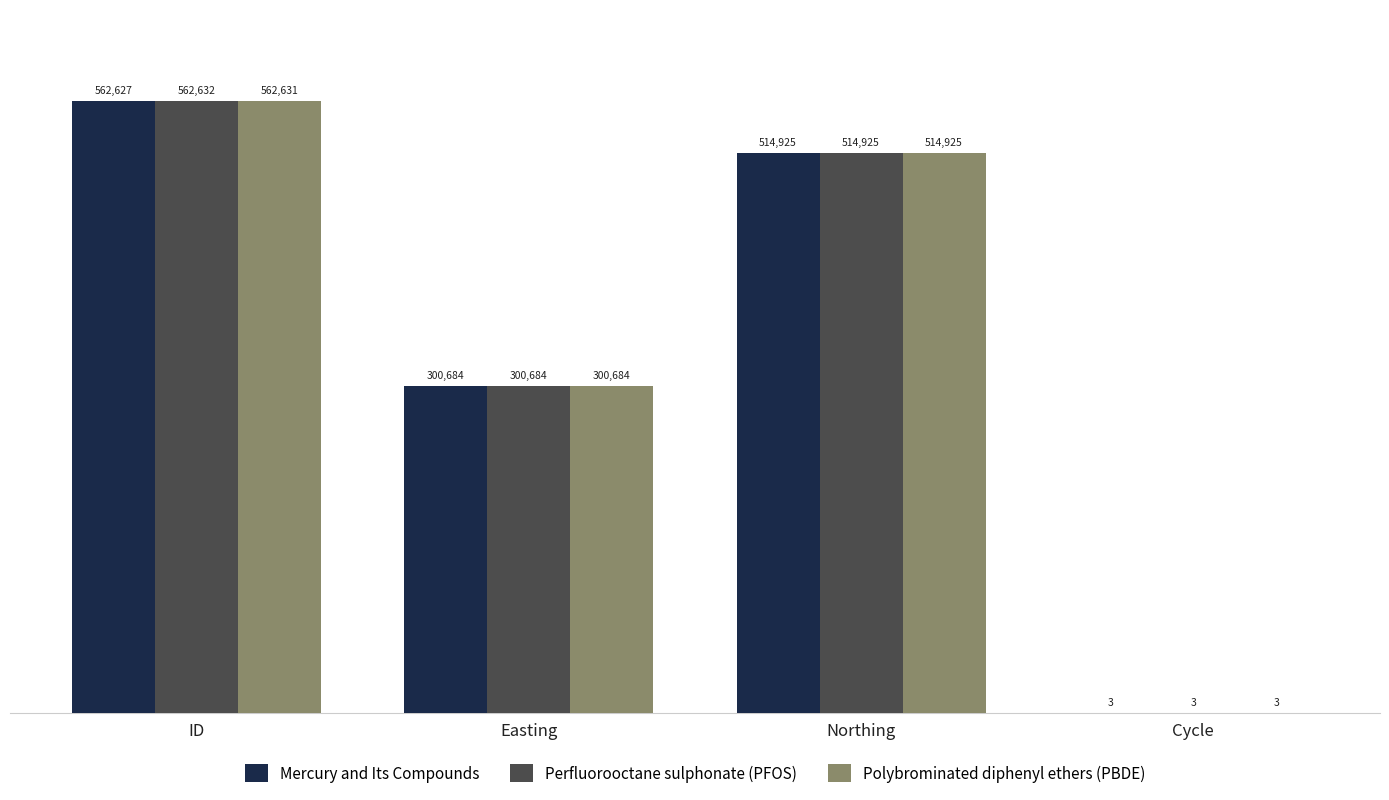

Which series has the largest total across all categories?

Perfluorooctane sulphonate (PFOS)